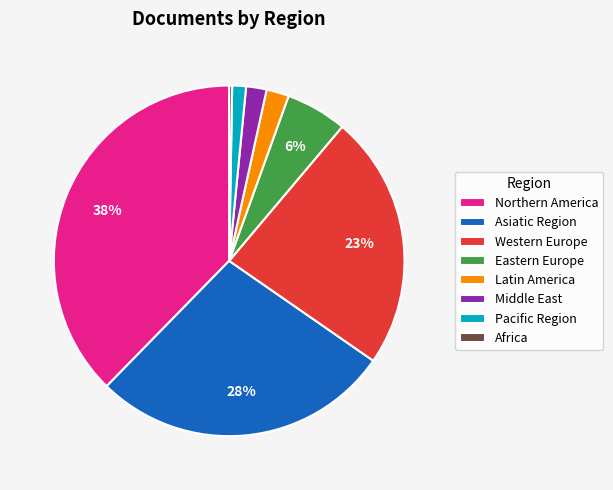

Which has a higher value, Northern America or Latin America?

Northern America